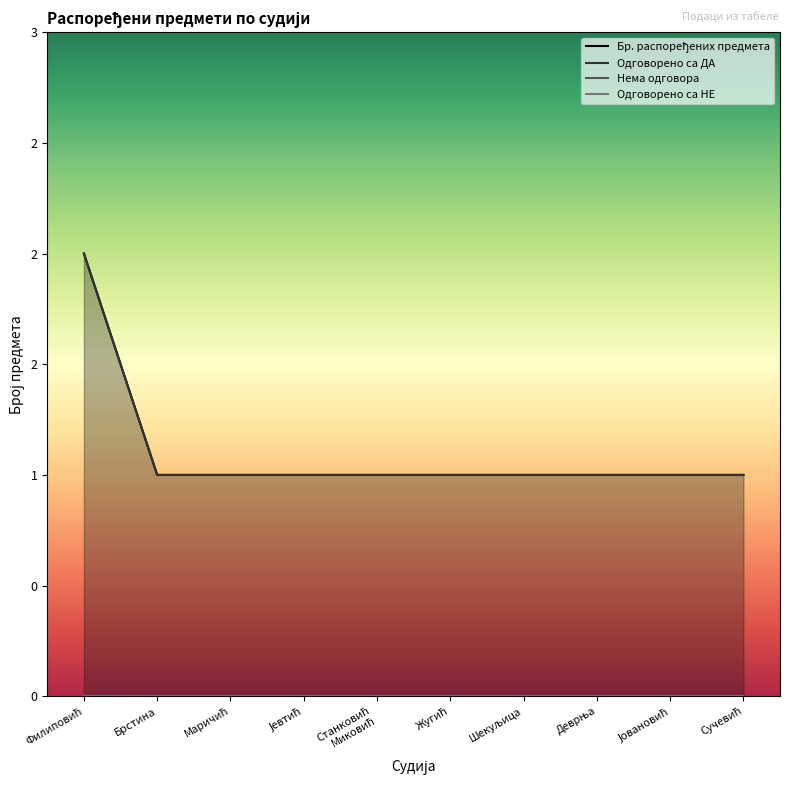

How many lines are shown in the chart?

4